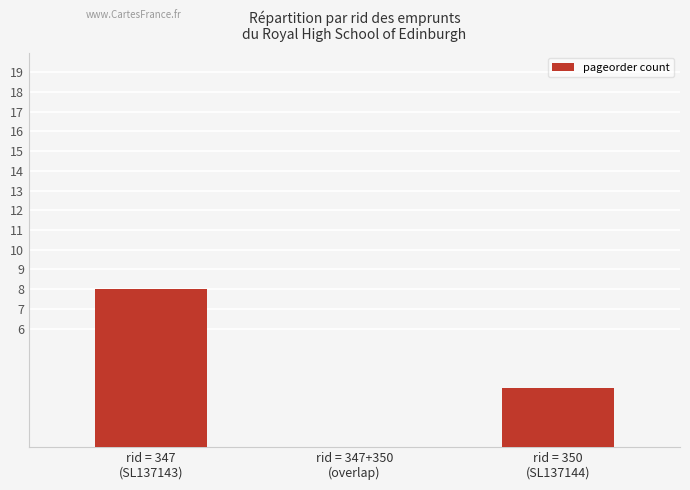

Where does the data first go above 3?

rid = 347
(SL137143)